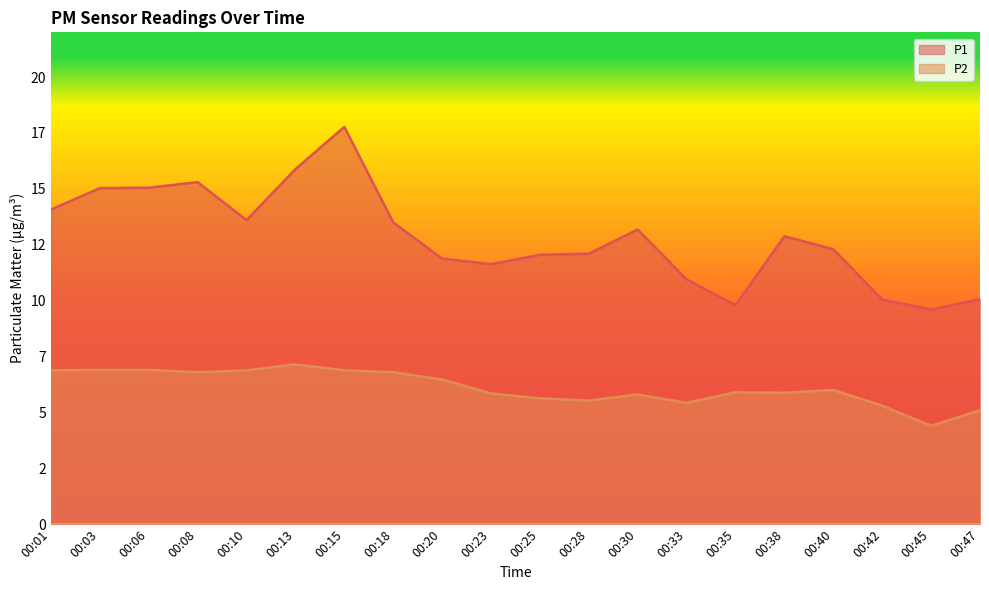

What value does the P1 series have at 00:01?

14.1